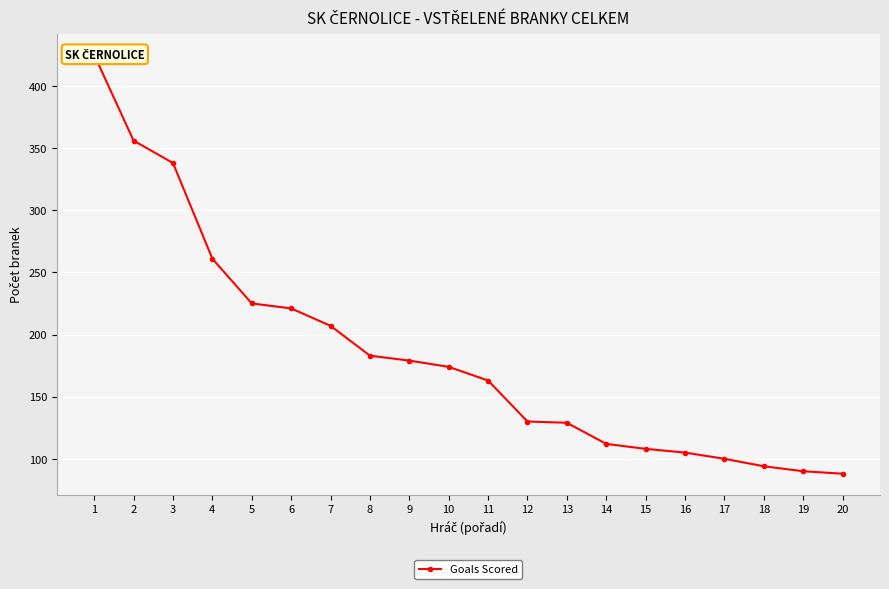

What is the sum of all values?

3688